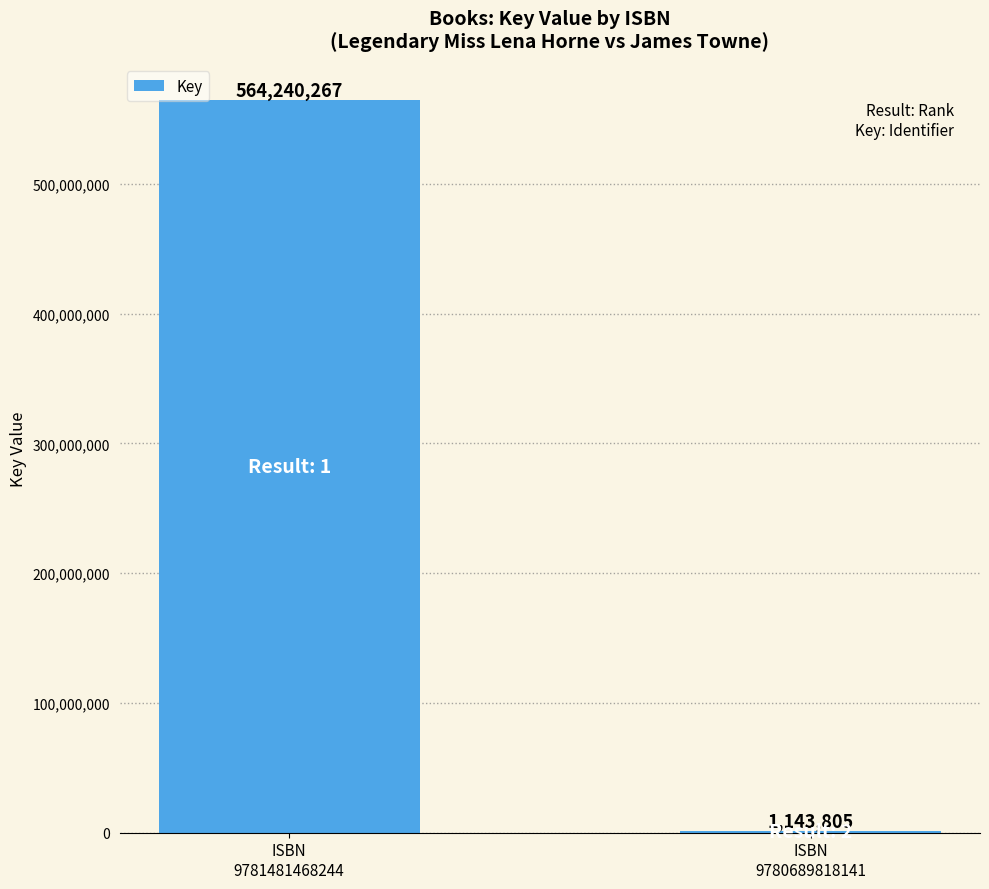

What is the sum of all values?

565384072